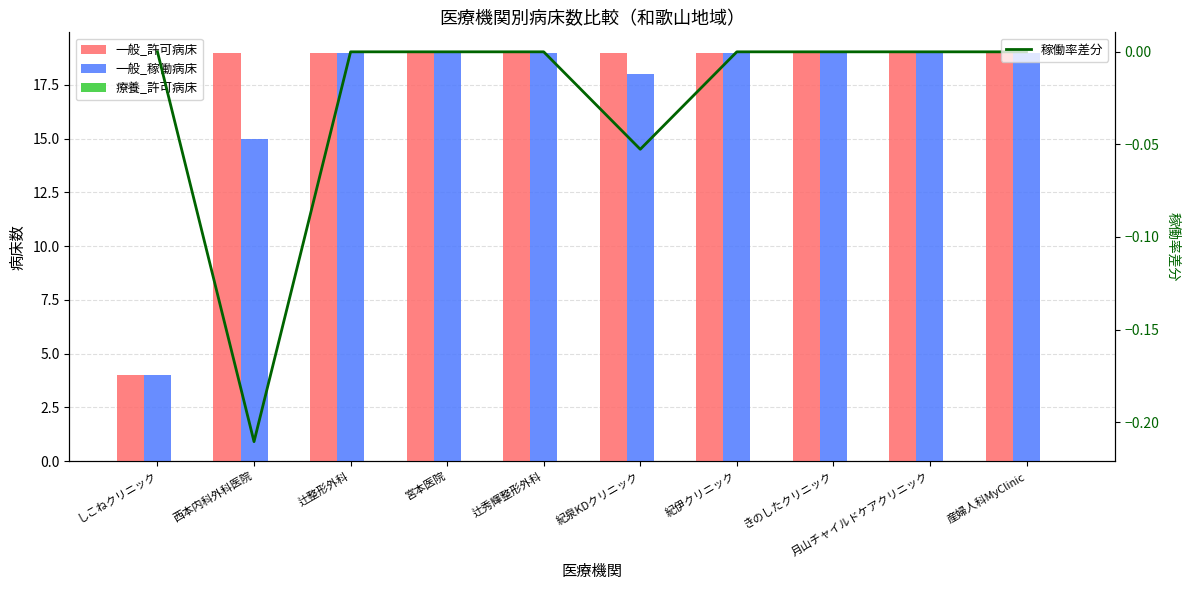

Are the bars horizontal?

No